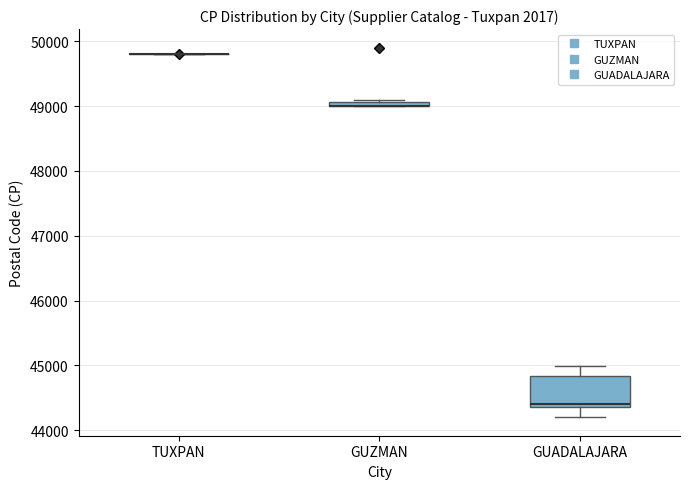

Which box is the tallest, from its lower edge to its upper edge?

GUADALAJARA